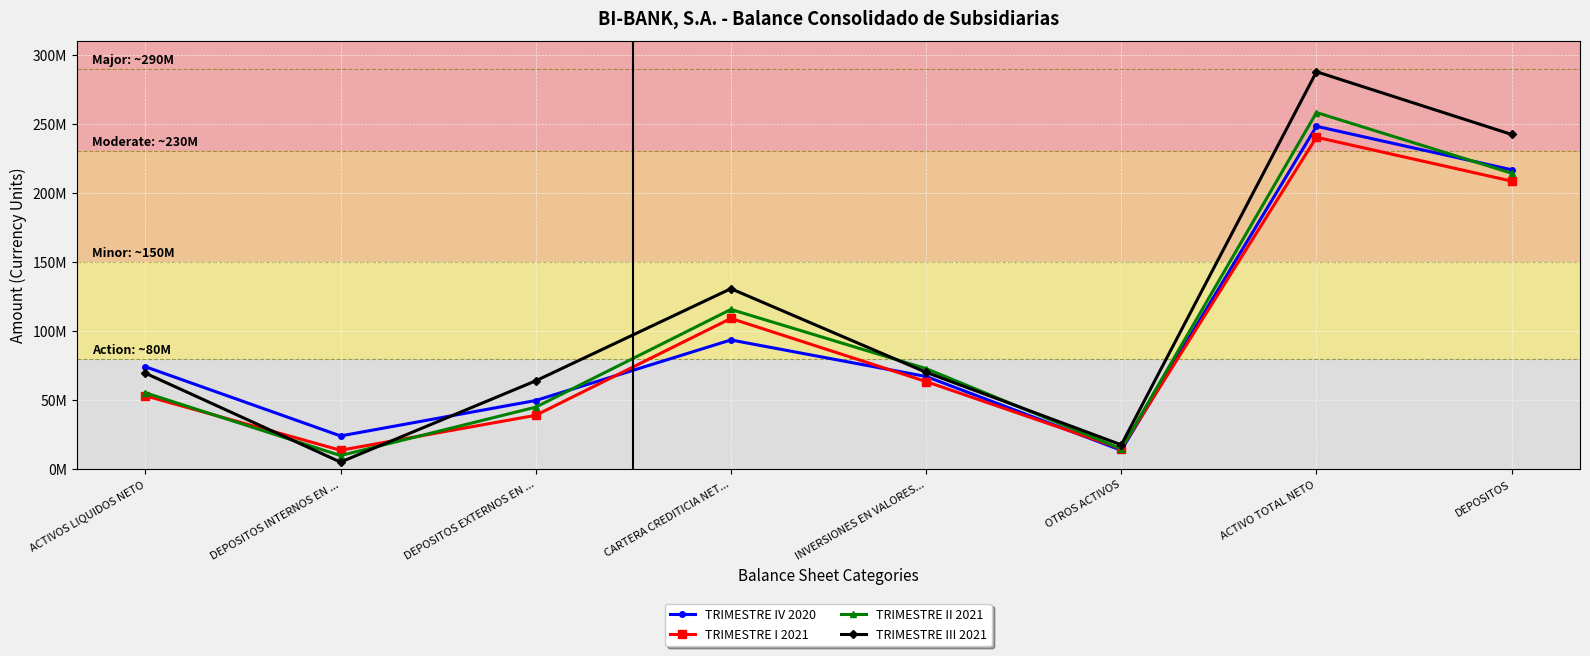

What is the label of the 1st point from the left?

ACTIVOS LIQUIDOS NETO